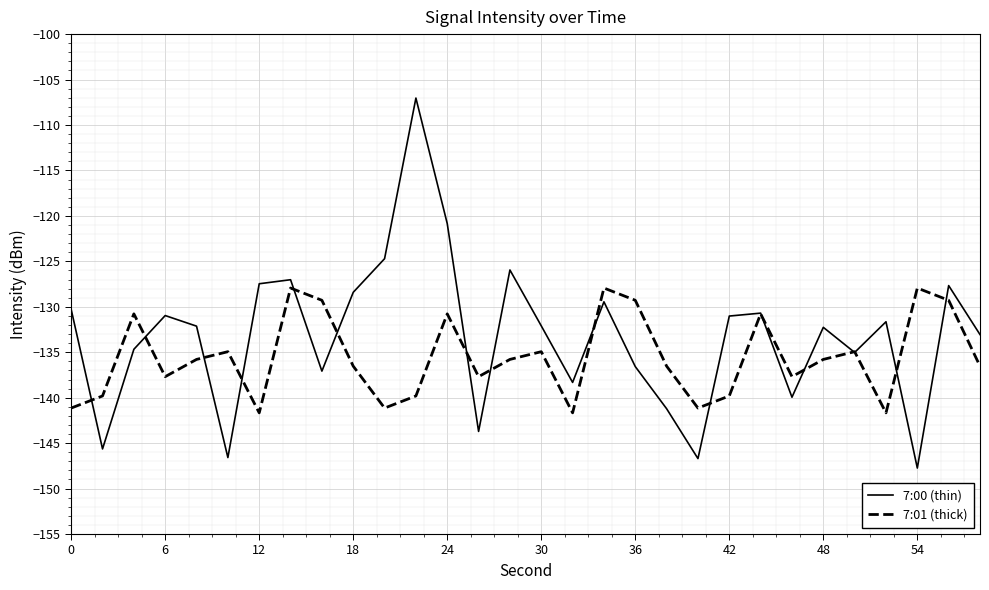

In 7:01 (thick), how many points are lower than both neighbors (excluding endpoints)?

8